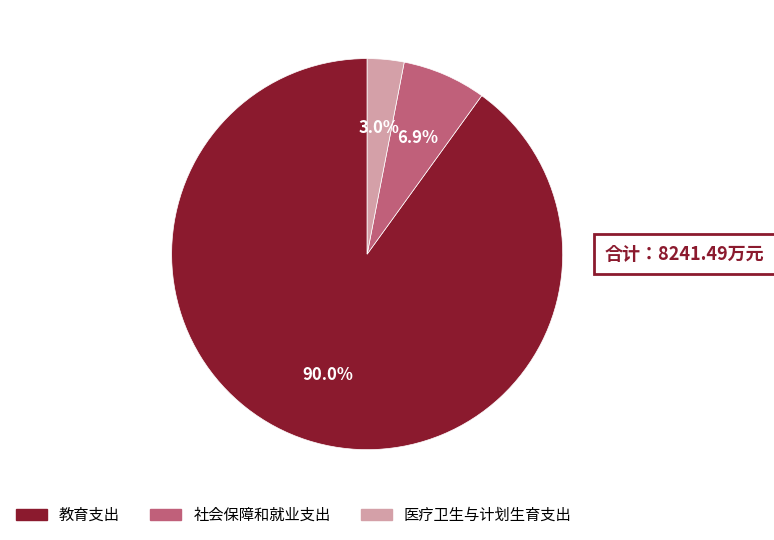

What percentage is NOT represented by 社会保障和就业支出?

93.1%